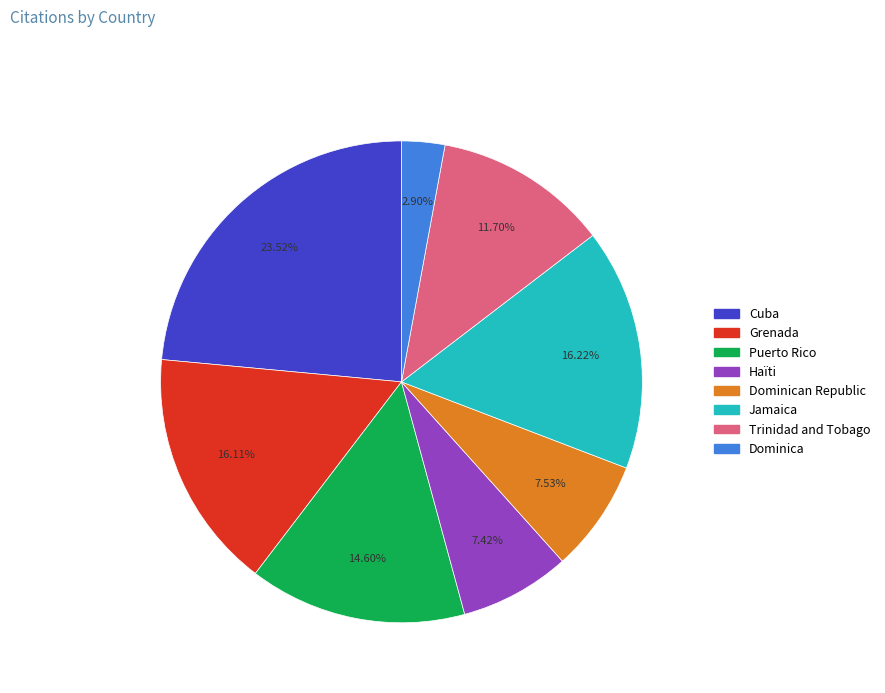

Is there a majority slice in this chart?

No